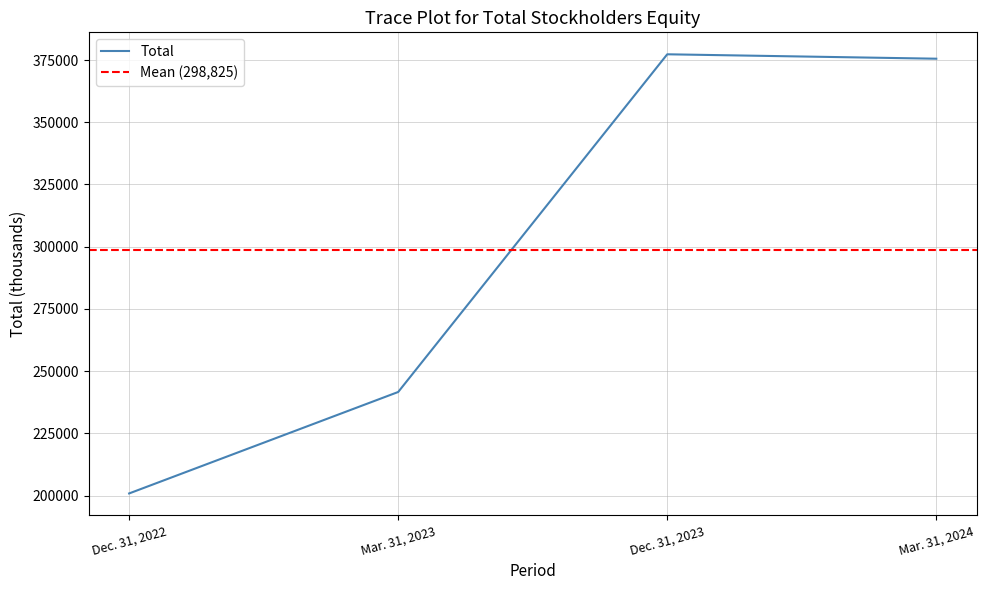

At which label does the data first exceed 375534?

Dec. 31, 2023